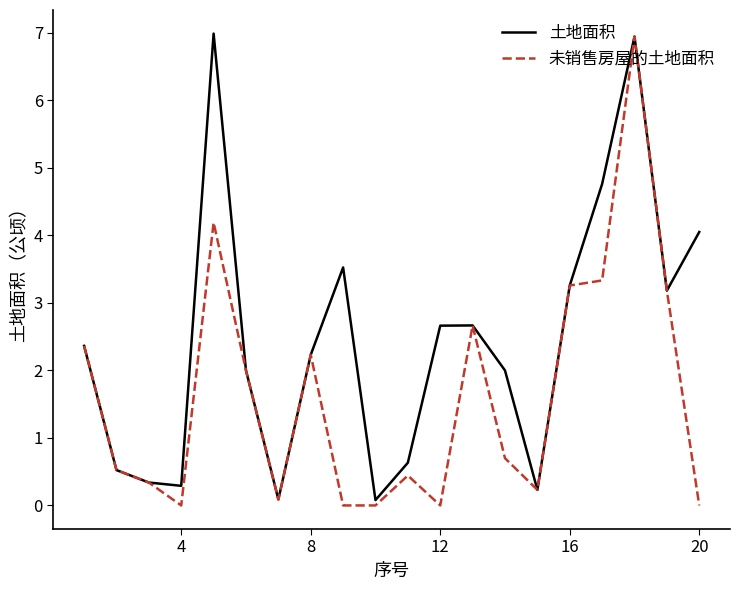

Does the chart have visible grid lines?

No